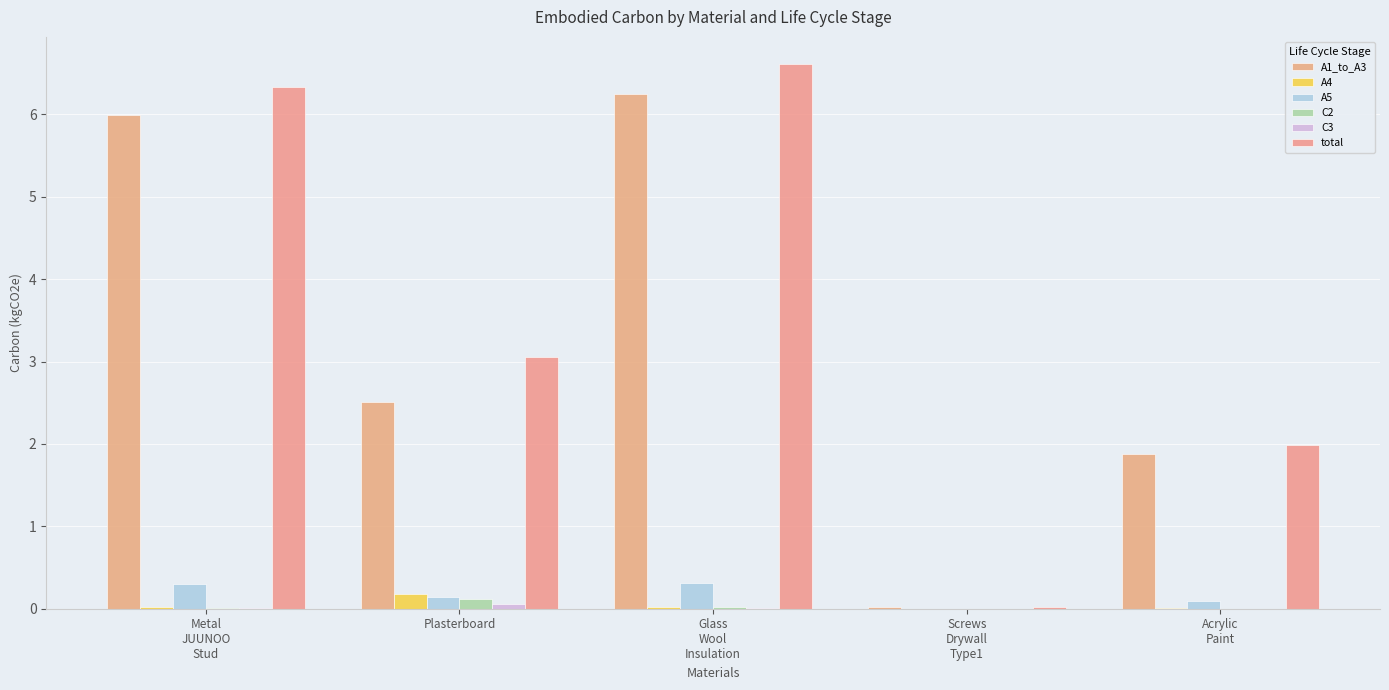

At Acrylic
Paint, list the series in order from smallest to largest.

C3, C2, A4, A5, A1_to_A3, total